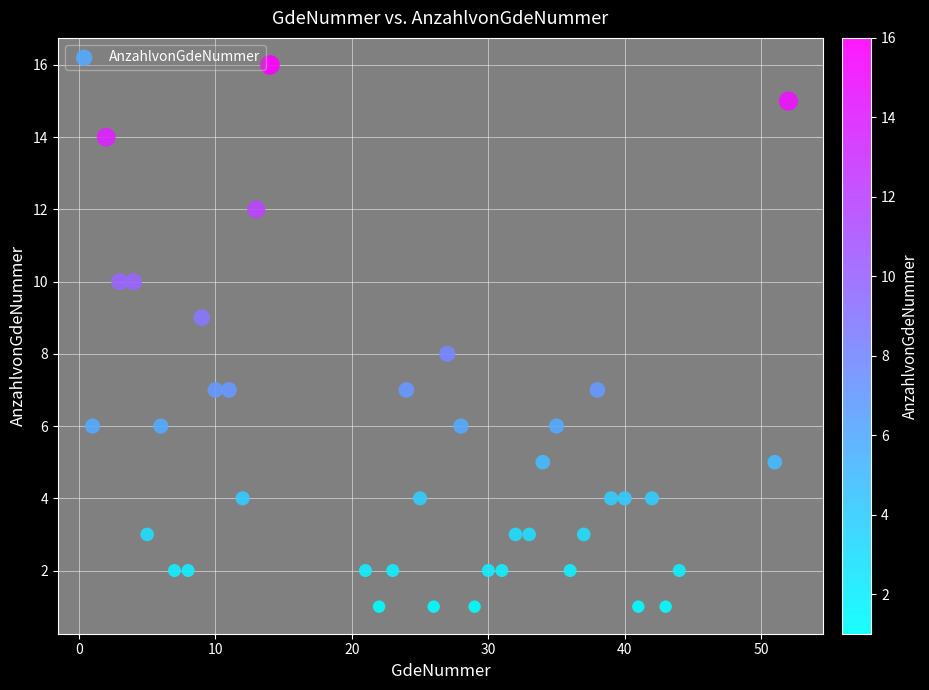

What is the range of X values (max minus min)?

51